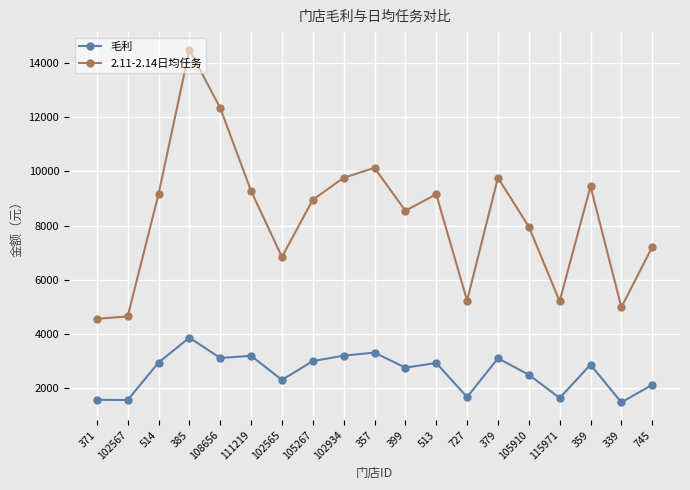

What value does the 毛利 series have at 105267?

2984.9